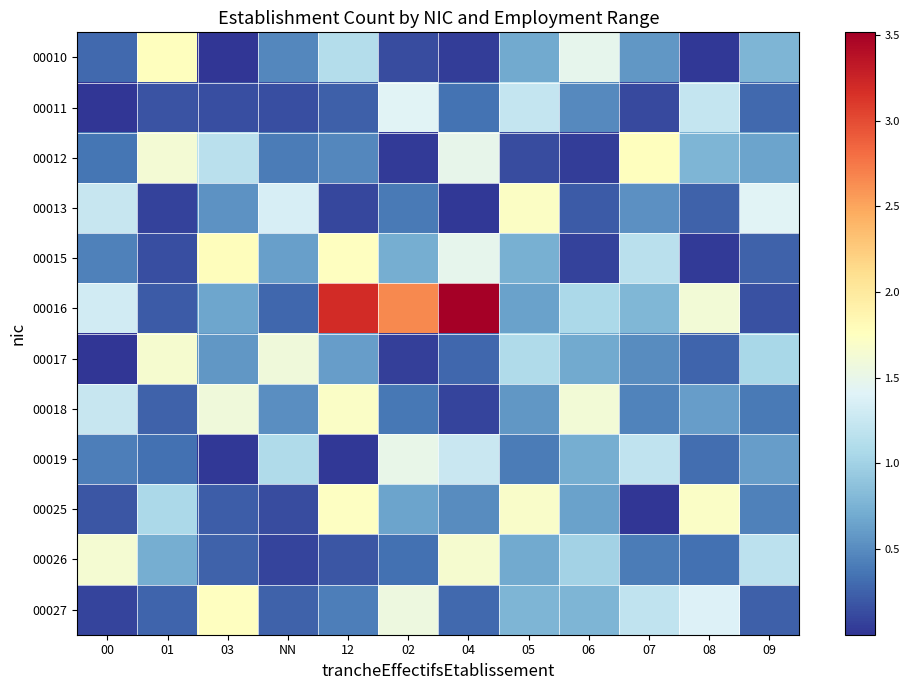

Which series changed the most between NN and 06?

00013